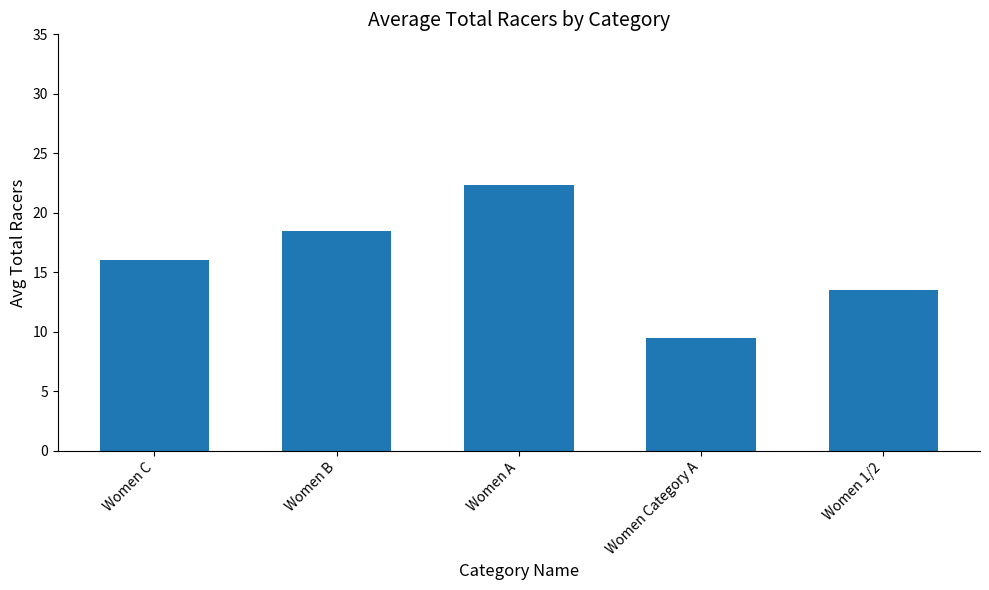

True or false: the data shows 38.2 at Women A.

False